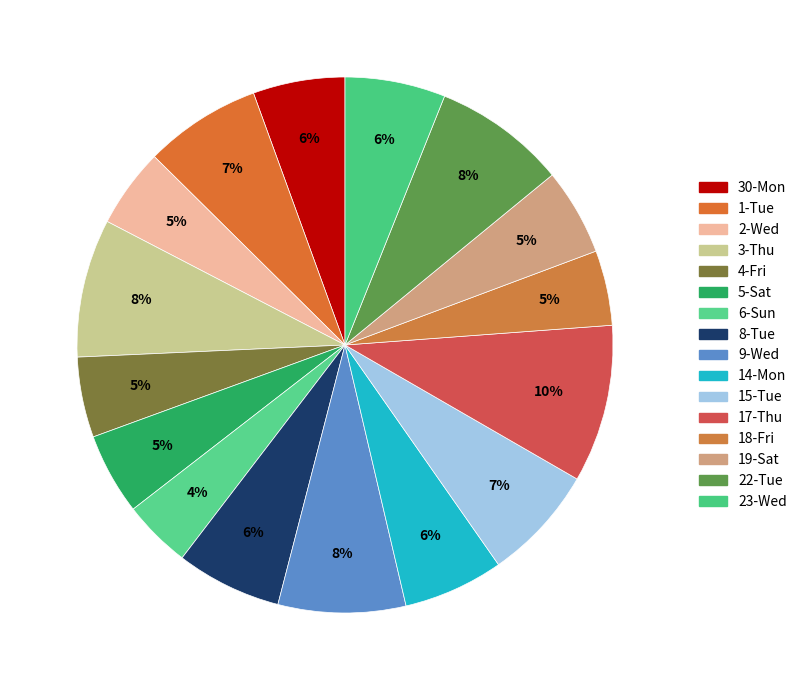

To the nearest percent, what percentage of the pie is 17-Thu?

10%